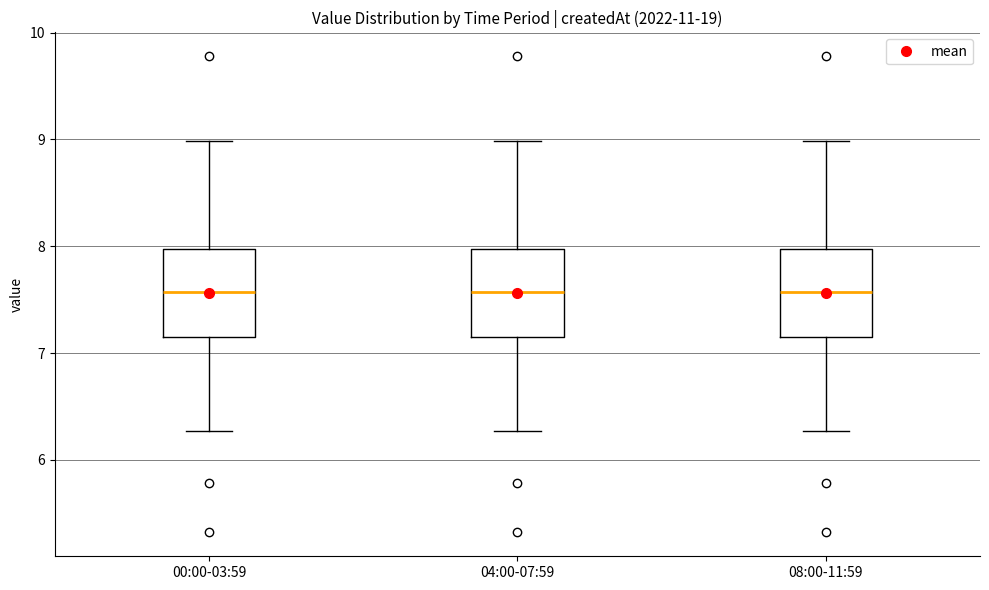

Reading left to right, read every box against the y-axis: the position of its median line, the range the box covers, and the ends of its whiskers. The values are not printed on the chart, so give them approximately, as read against the axis.

00:00-03:59: median 7.6, box 7.2 to 8.0, whiskers 6.3 to 9.0
04:00-07:59: median 7.6, box 7.2 to 8.0, whiskers 6.3 to 9.0
08:00-11:59: median 7.6, box 7.2 to 8.0, whiskers 6.3 to 9.0